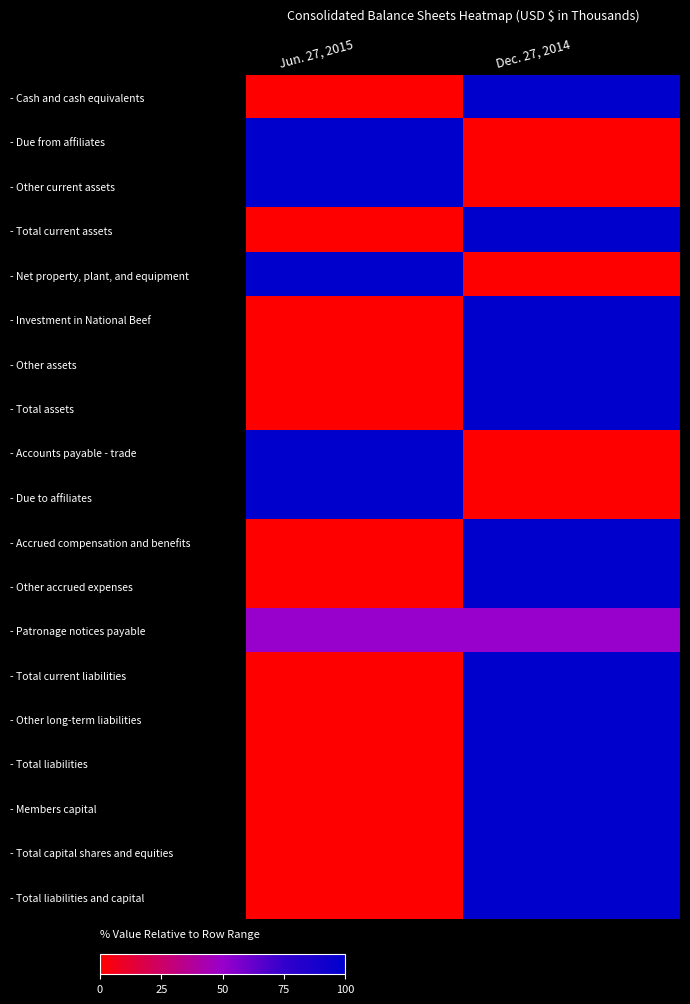

Reading left to right, list all the values displayed in this chart.

- Cash and cash equivalents: Jun. 27, 2015=0.0	Dec. 27, 2014=1.0
- Due from affiliates: Jun. 27, 2015=1.0	Dec. 27, 2014=0.0
- Other current assets: Jun. 27, 2015=1.0	Dec. 27, 2014=0.0
- Total current assets: Jun. 27, 2015=0.0	Dec. 27, 2014=1.0
- Net property, plant, and equipment: Jun. 27, 2015=1.0	Dec. 27, 2014=0.0
- Investment in National Beef: Jun. 27, 2015=0.0	Dec. 27, 2014=1.0
- Other assets: Jun. 27, 2015=0.0	Dec. 27, 2014=1.0
- Total assets: Jun. 27, 2015=0.0	Dec. 27, 2014=1.0
- Accounts payable - trade: Jun. 27, 2015=1.0	Dec. 27, 2014=0.0
- Due to affiliates: Jun. 27, 2015=1.0	Dec. 27, 2014=0.0
- Accrued compensation and benefits: Jun. 27, 2015=0.0	Dec. 27, 2014=1.0
- Other accrued expenses: Jun. 27, 2015=0.0	Dec. 27, 2014=1.0
- Patronage notices payable: Jun. 27, 2015=0.5	Dec. 27, 2014=0.5
- Total current liabilities: Jun. 27, 2015=0.0	Dec. 27, 2014=1.0
- Other long-term liabilities: Jun. 27, 2015=0.0	Dec. 27, 2014=1.0
- Total liabilities: Jun. 27, 2015=0.0	Dec. 27, 2014=1.0
- Members capital: Jun. 27, 2015=0.0	Dec. 27, 2014=1.0
- Total capital shares and equities: Jun. 27, 2015=0.0	Dec. 27, 2014=1.0
- Total liabilities and capital: Jun. 27, 2015=0.0	Dec. 27, 2014=1.0